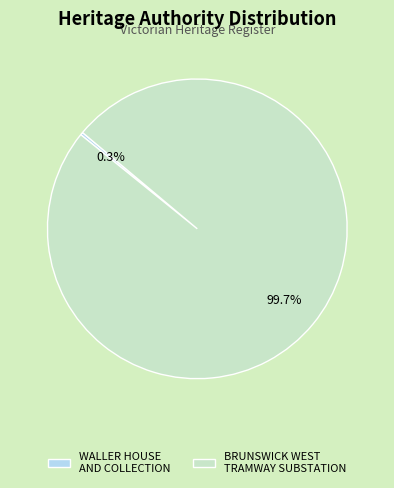

What is the majority slice?

BRUNSWICK WEST TRAMWAY SUBSTATION